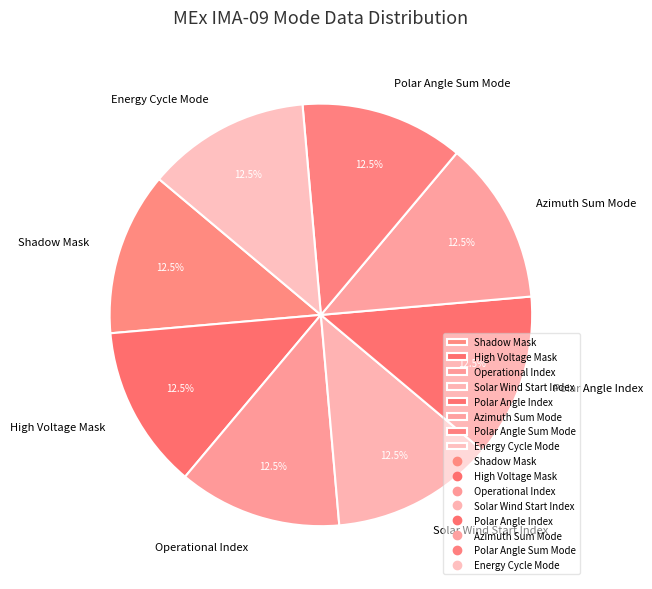

What is the total percentage of Solar Wind Start Index and High Voltage Mask?

25.0%